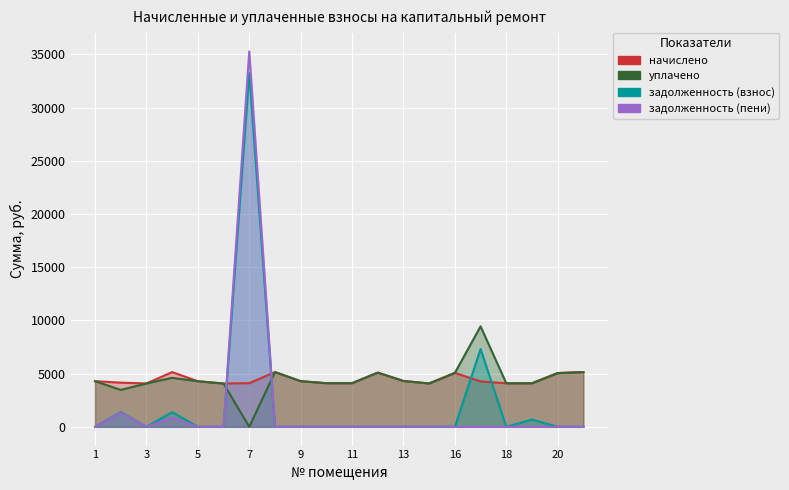

What is the value of the уплачено point at the 19th from the left?

5050.8